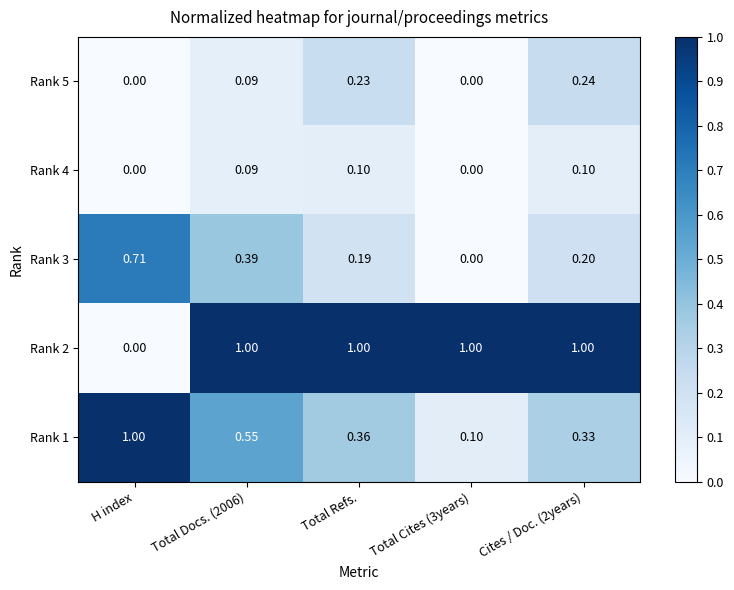

At Cites / Doc. (2years), list the series in order from largest to smallest.

Rank 2, Rank 1, Rank 5, Rank 3, Rank 4